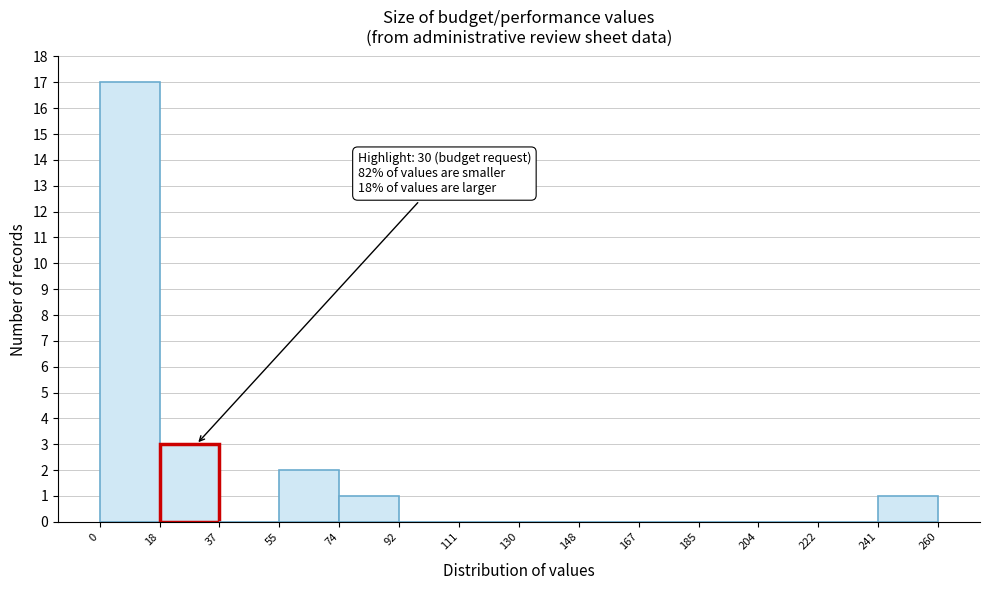

Over which range of the x-axis is the bar tallest?

0 to 18